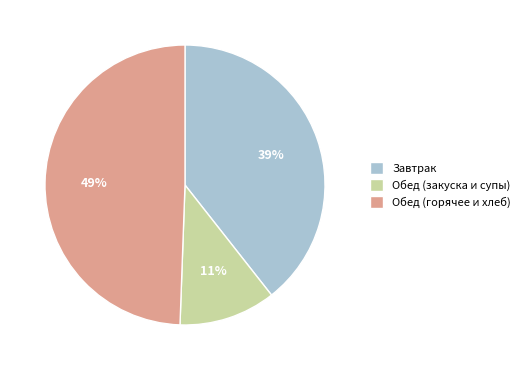

To the nearest percent, what is the combined percentage of Обед (закуска и супы) and Обед (горячее и хлеб)?

61%